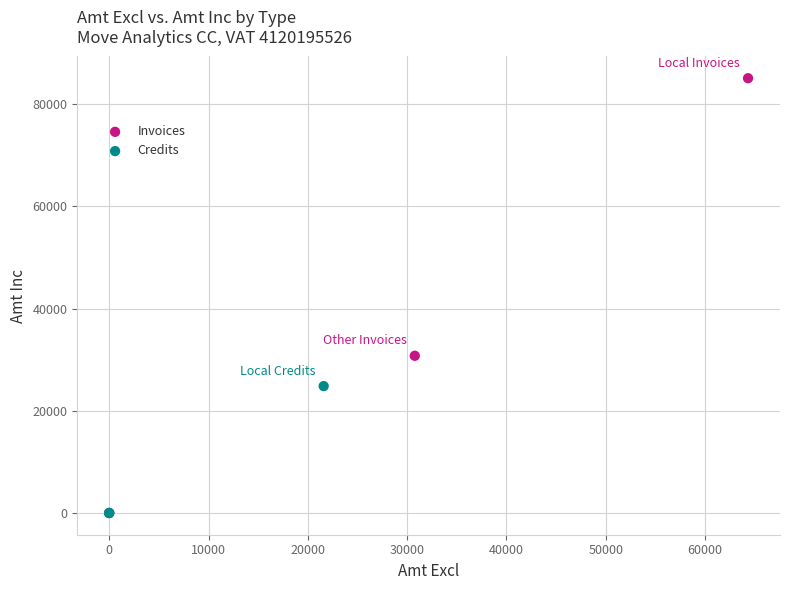

What are all the series names shown in the legend?

Invoices, Credits